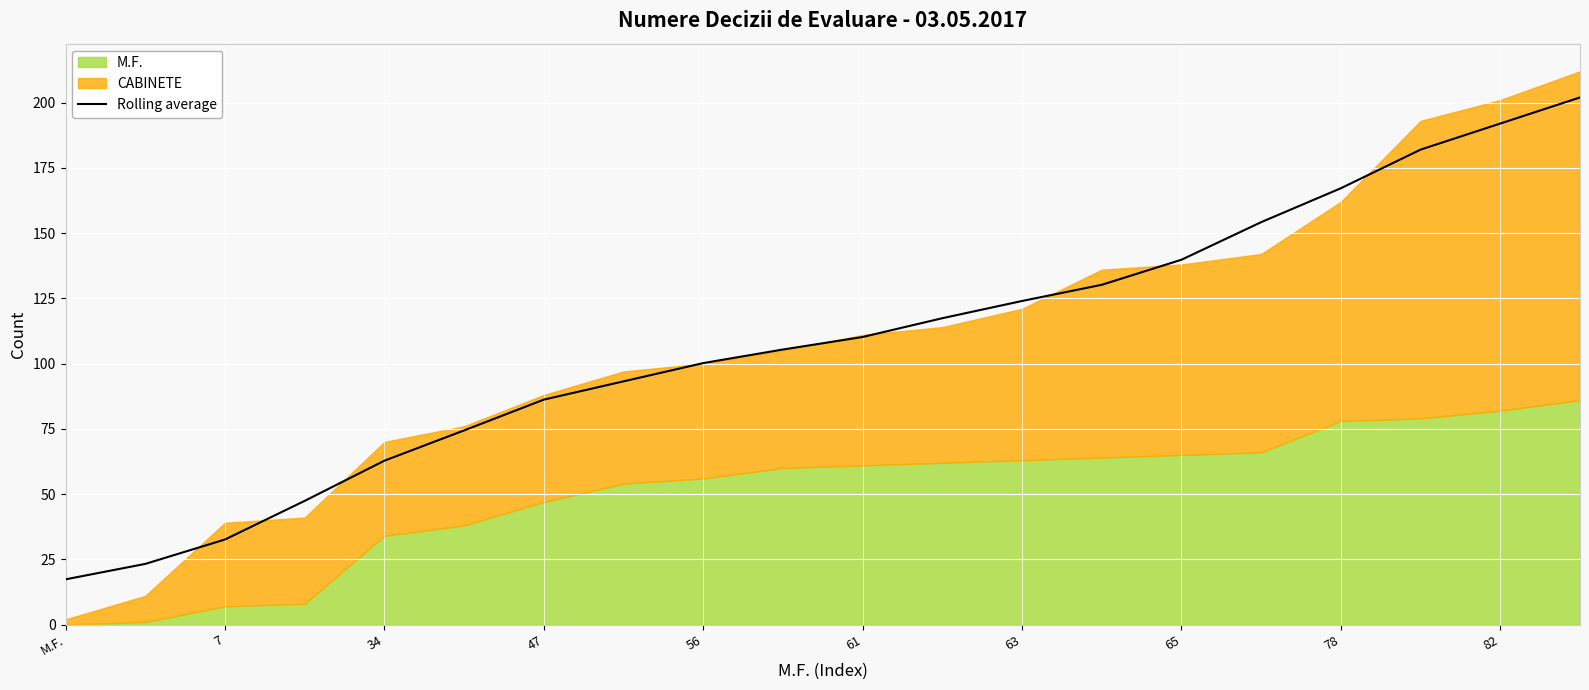

What is the average value?

108.1